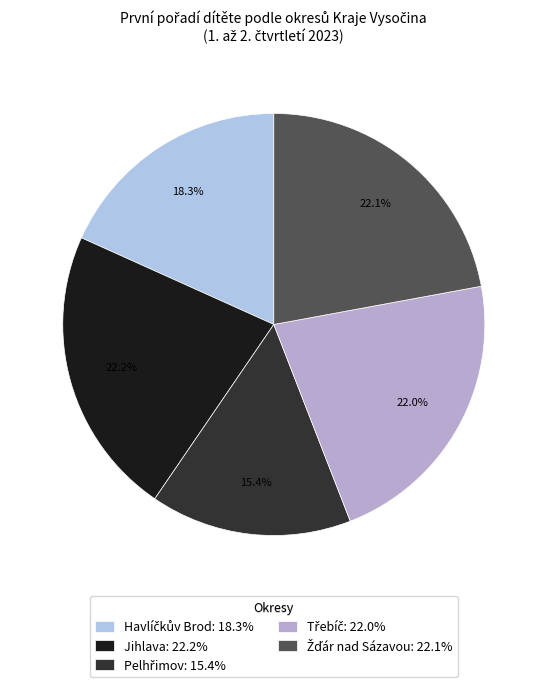

Does Žďár nad Sázavou account for over 50% of the chart?

No